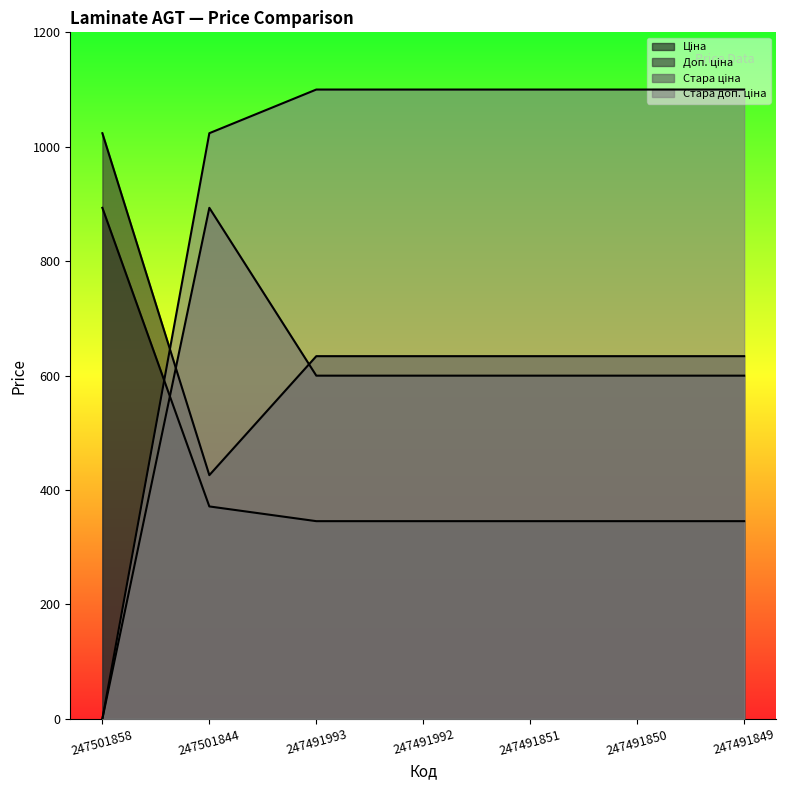

Where does the Стара ціна series first go above 599?

247501844